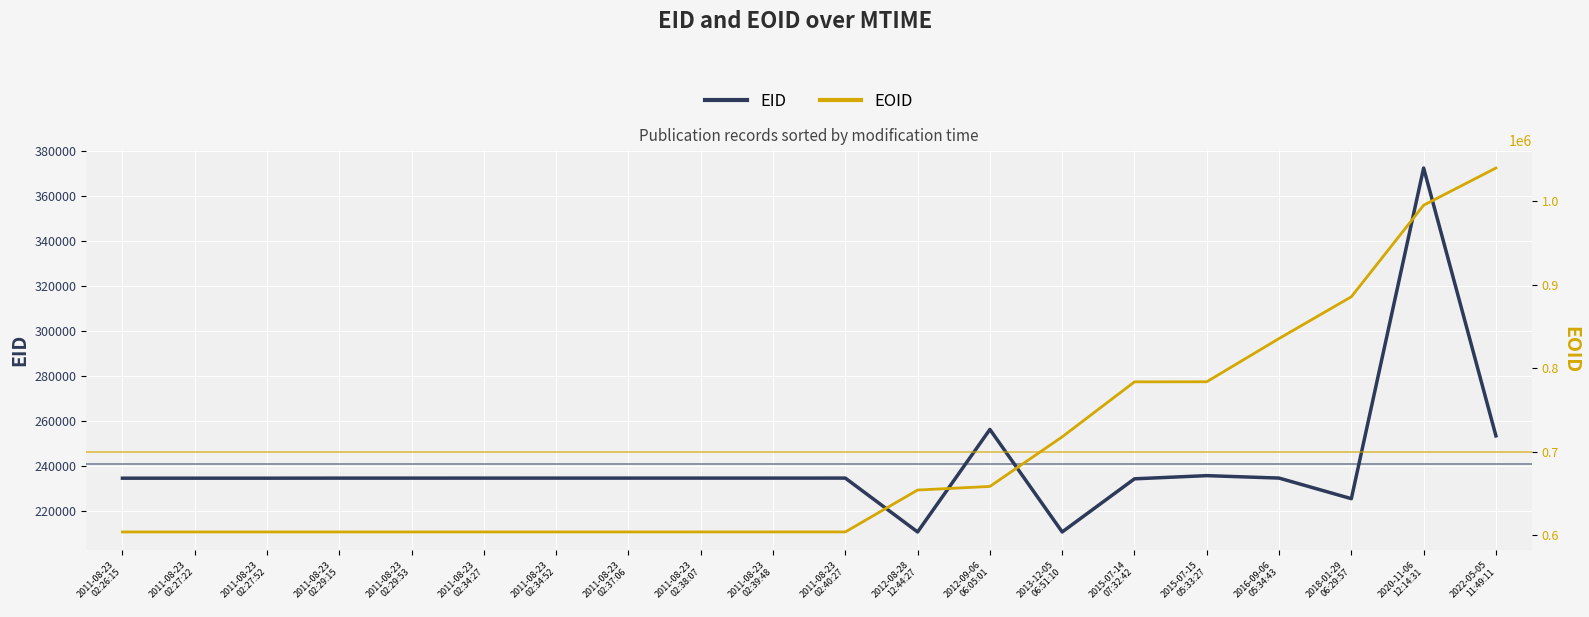

Where is EOID nearest to the value 821925?

2016-09-06
05:34:43